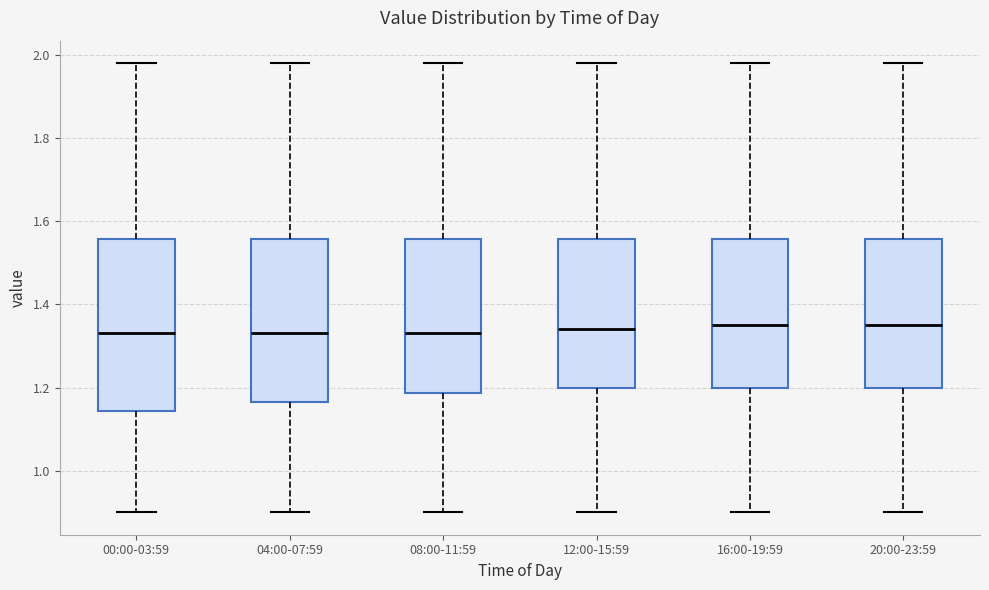

Reading left to right, transcribe this box plot: for each box, give where its median line is, the range the box spans, and where its two whiskers end, as read against the y-axis. The values are not printed on the chart, so give them approximately, as read against the axis.

00:00-03:59: median 1.34, box 1.14 to 1.56, whiskers 0.90 to 1.98
04:00-07:59: median 1.34, box 1.16 to 1.56, whiskers 0.90 to 1.98
08:00-11:59: median 1.34, box 1.18 to 1.56, whiskers 0.90 to 1.98
12:00-15:59: median 1.34, box 1.20 to 1.56, whiskers 0.90 to 1.98
16:00-19:59: median 1.36, box 1.20 to 1.56, whiskers 0.90 to 1.98
20:00-23:59: median 1.36, box 1.20 to 1.56, whiskers 0.90 to 1.98